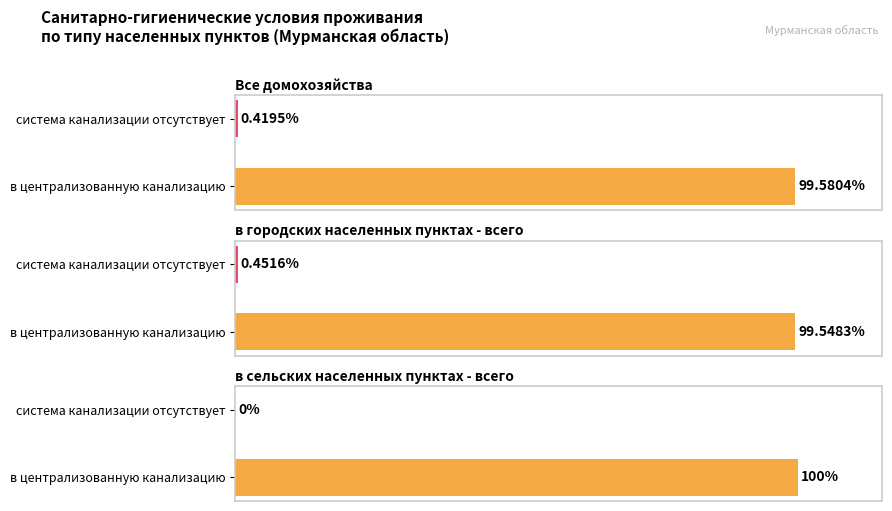

The value of в сельских населенных пунктах - всего at система канализации отсутствует is 0.0. True or false?

True